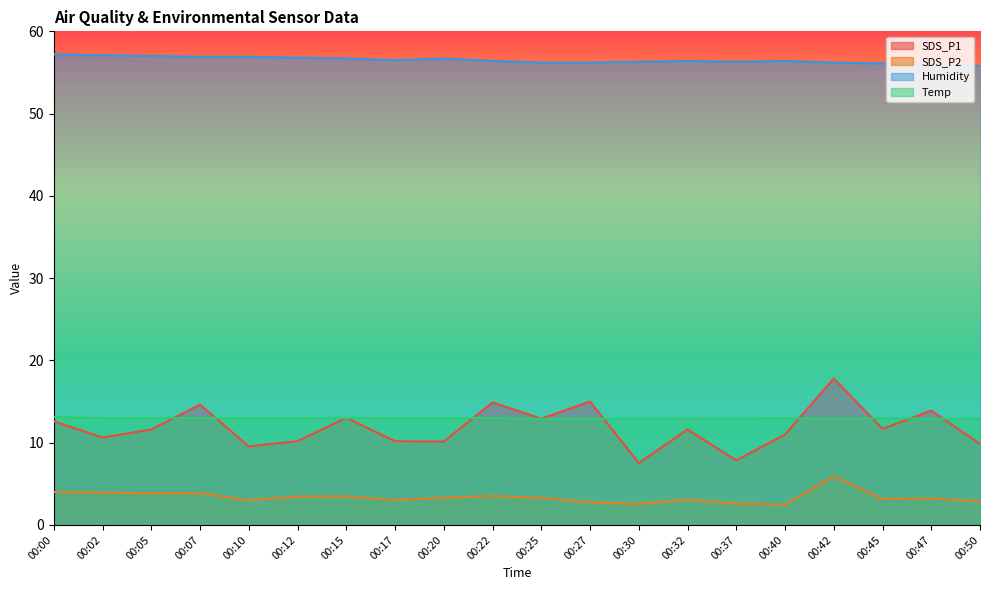

Rank the series by their maximum value, from lowest to highest.

SDS_P2, Temp, SDS_P1, Humidity